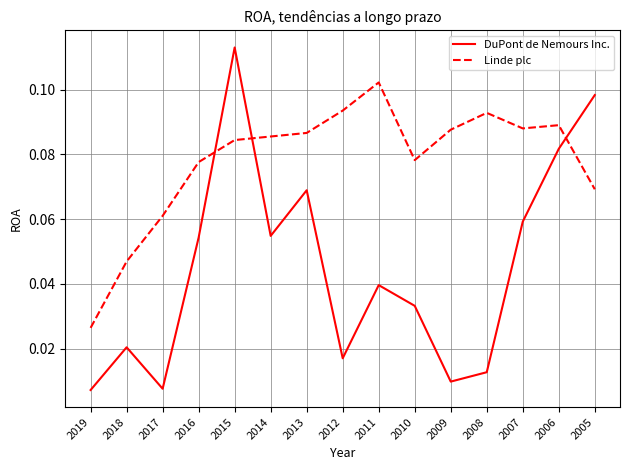

Where is Linde plc nearest to the value 0?

2019